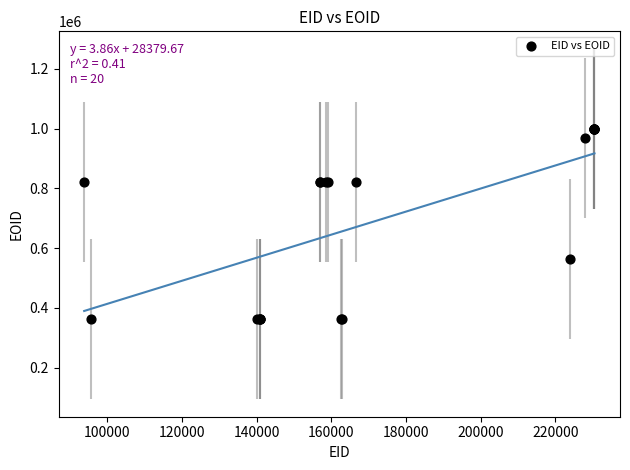

What Y value in the scatter plot is closest to 680933?

563309